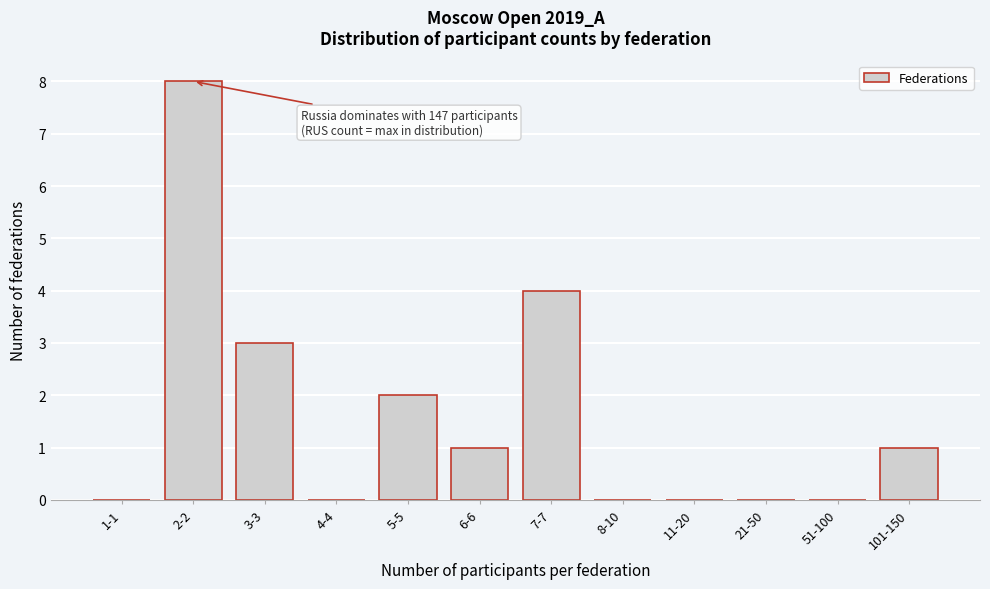

Reading left to right, transcribe all the data shown in this chart.

1-1=0	2-2=8	3-3=3	4-4=0	5-5=2	6-6=1	7-7=4	8-10=0	11-20=0	21-50=0	51-100=0	101-150=1